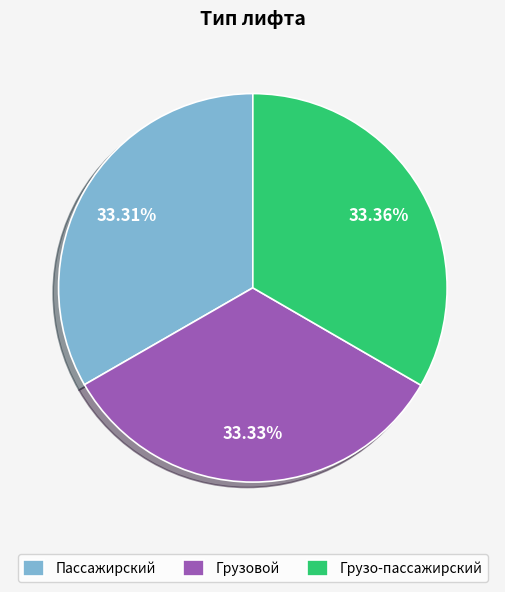

Is there a majority slice in this chart?

No